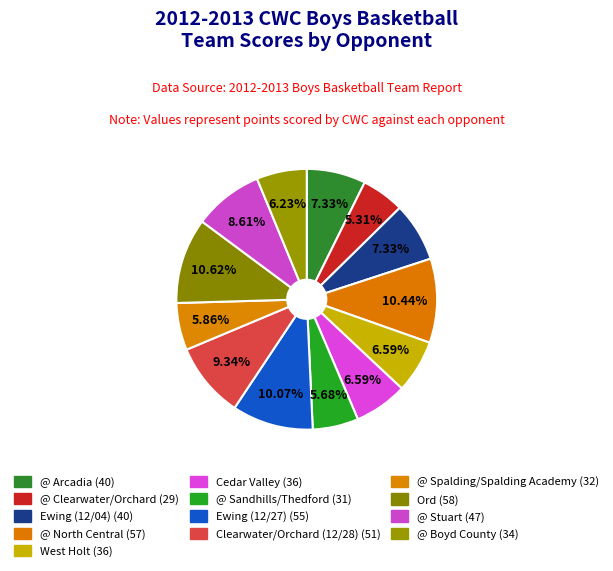

What is the change in value from Ewing (12/04) to @ Stuart?

+7